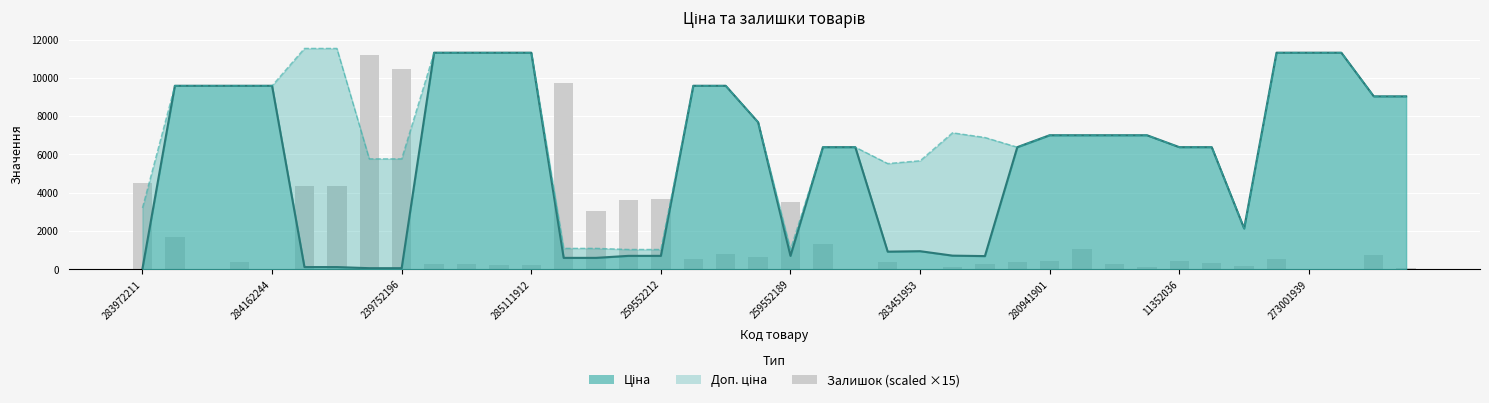

What is the difference between the maximum and second lowest values?

11175